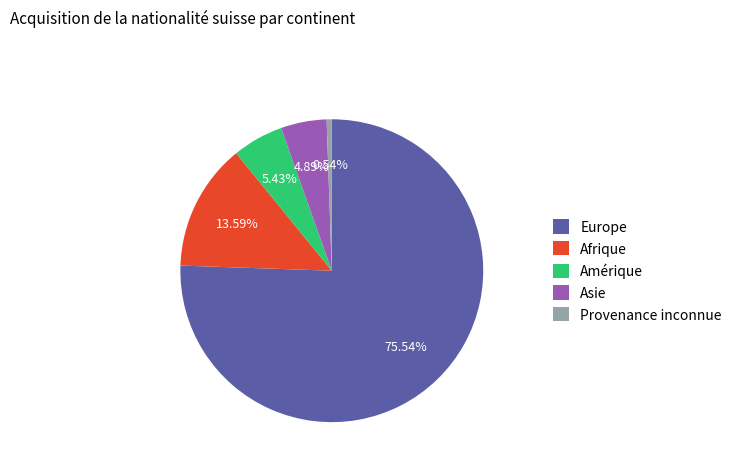

To the nearest percent, what is the difference between the Europe and Afrique slice percentages?

62%